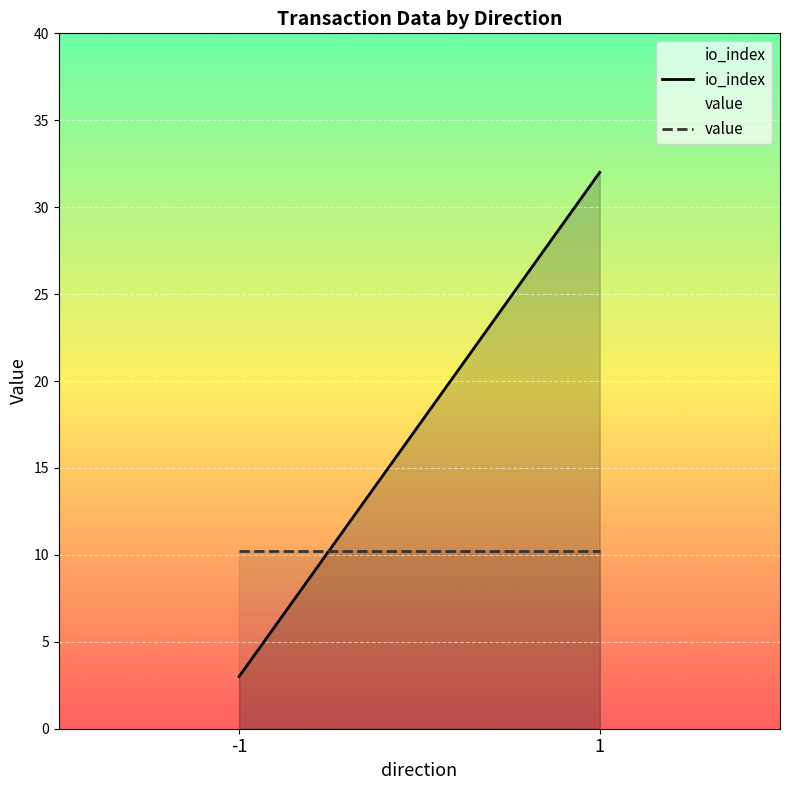

Is it true that value equals 10.2 at -1?

True